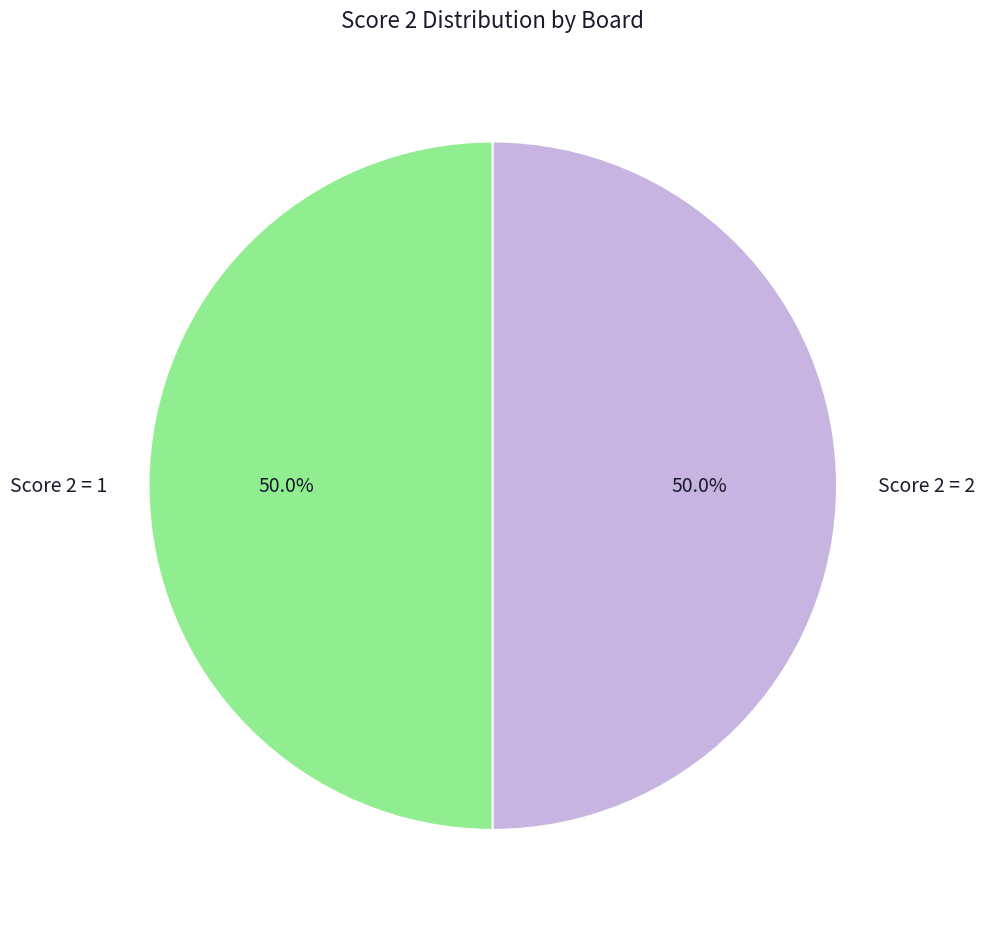

What percentage is NOT represented by Score 2 = 2?

50.0%